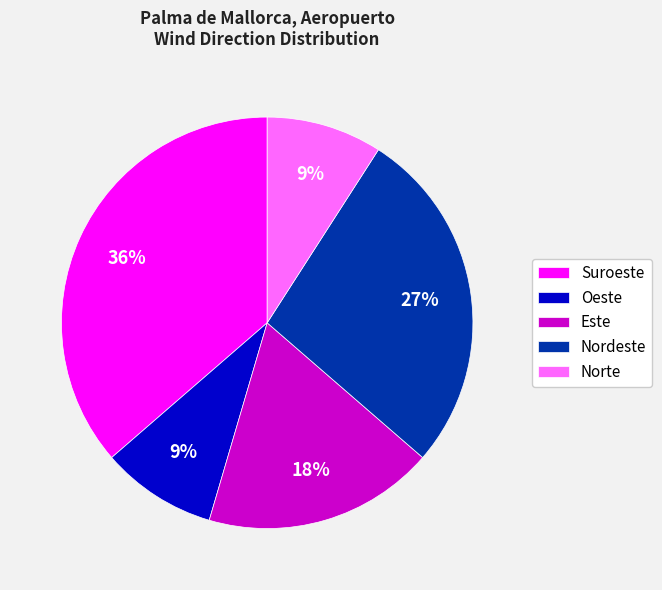

To the nearest percent, what is the difference between the largest and smallest slice percentages?

27%